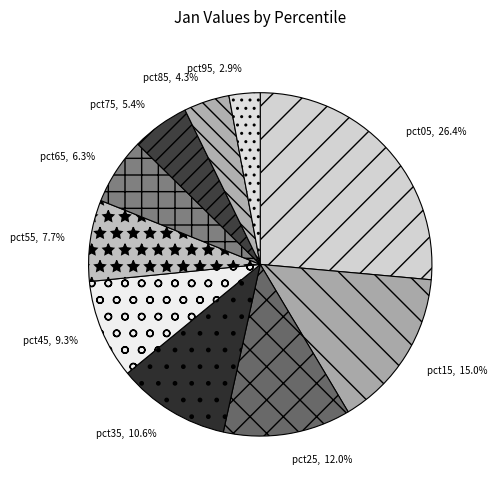

To the nearest percent, what is the difference between the pct45 and pct35 slice percentages?

1%